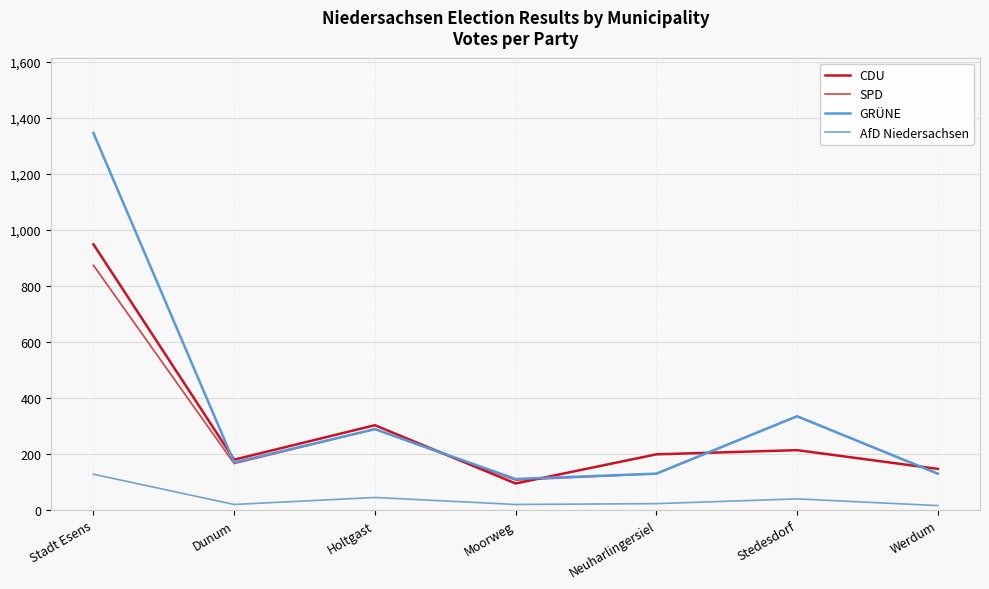

How many lines are shown in the chart?

4